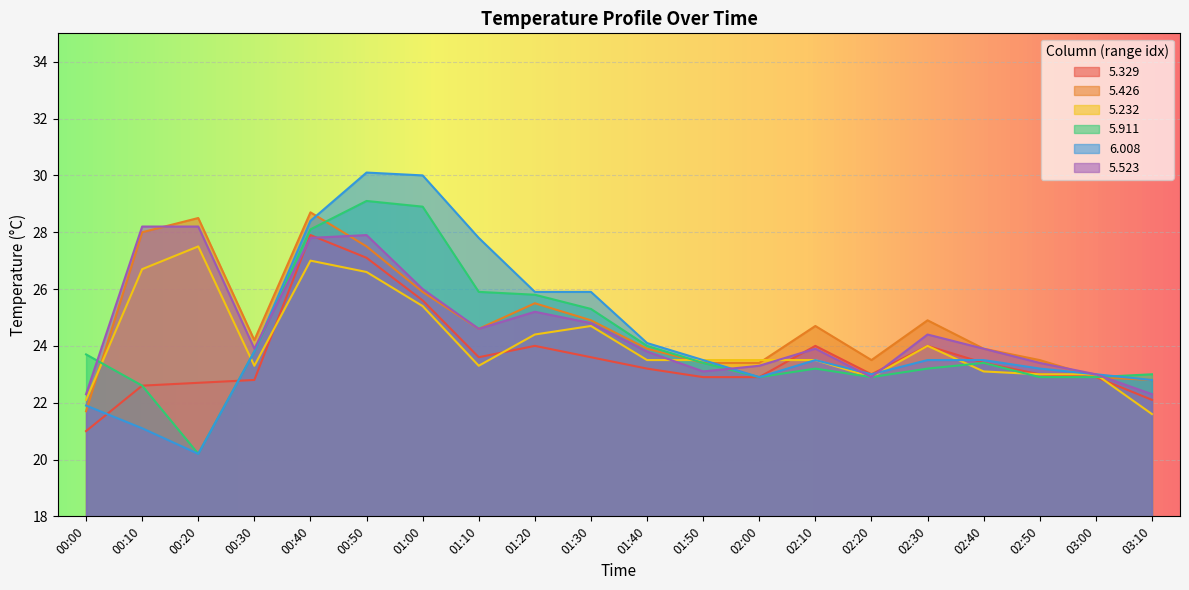

Which category has the lowest value across all series?

00:20